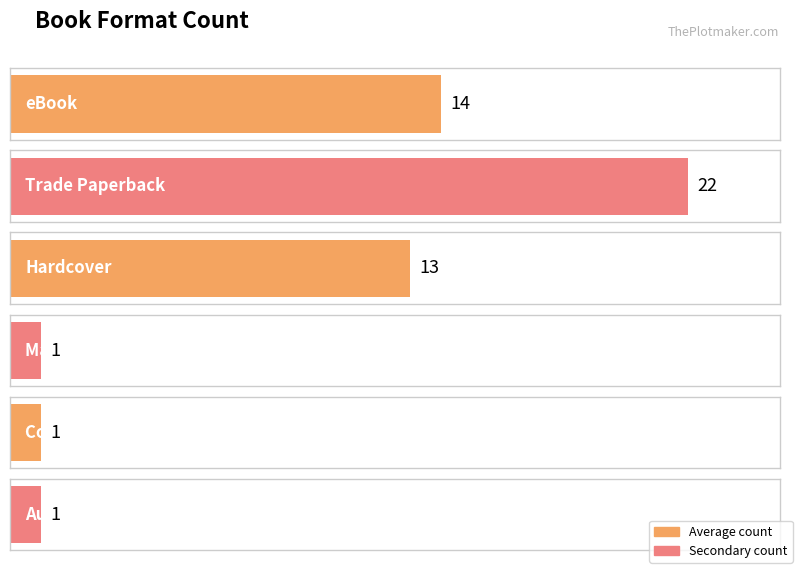

The chart shows a value of 1 at Compact Disk. True or false?

False